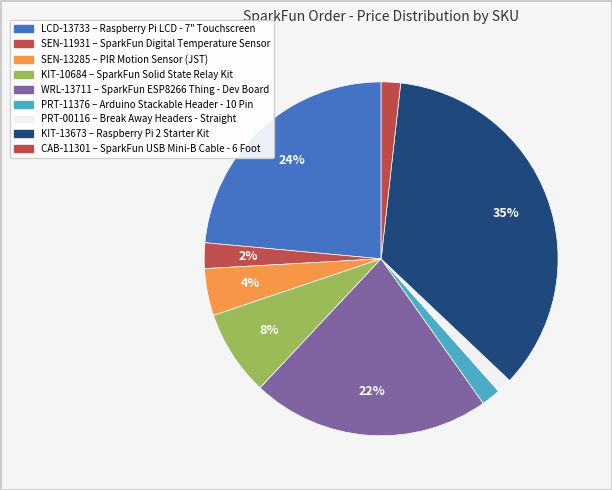

How many segments does this pie chart have?

9